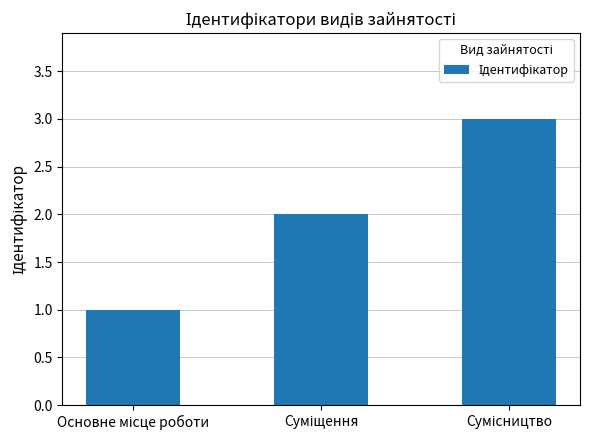

What is the average value?

2